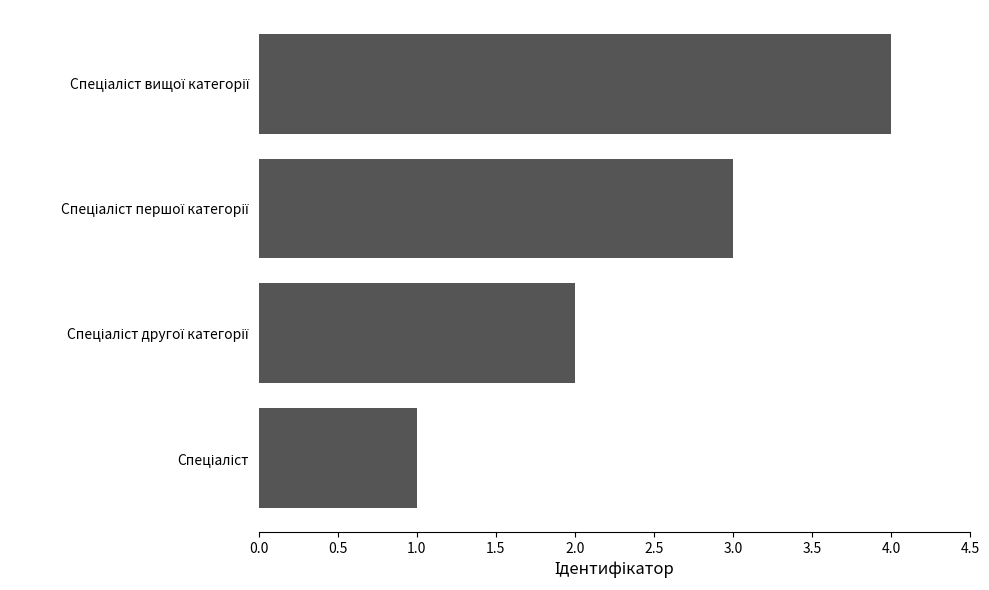

What is the sum of all values?

10